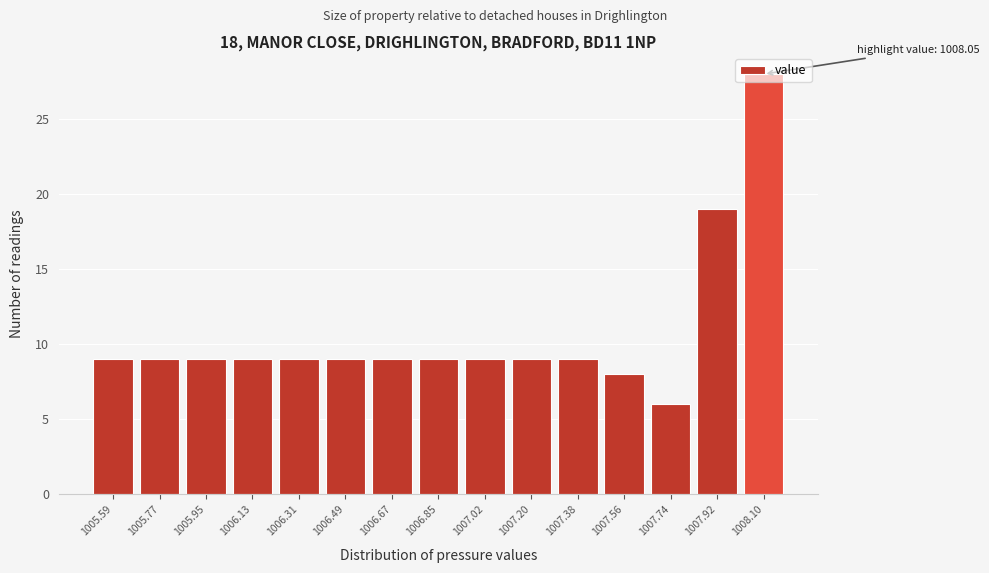

Which range on the x-axis has the tallest bar?

1008.02 to 1008.20